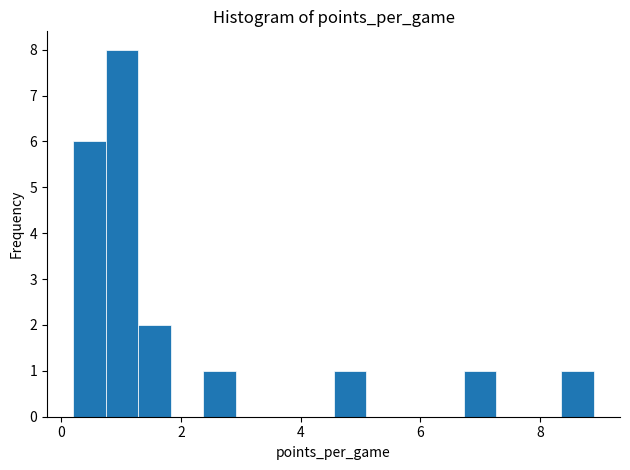

Read against the x-axis, roughly where is the centre of the tallest bar?

1.0